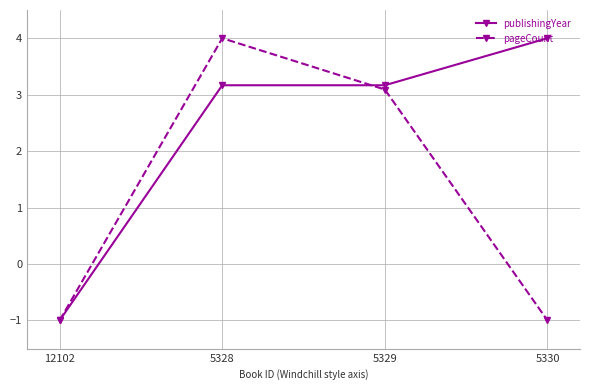

Which series has the largest total across all categories?

publishingYear